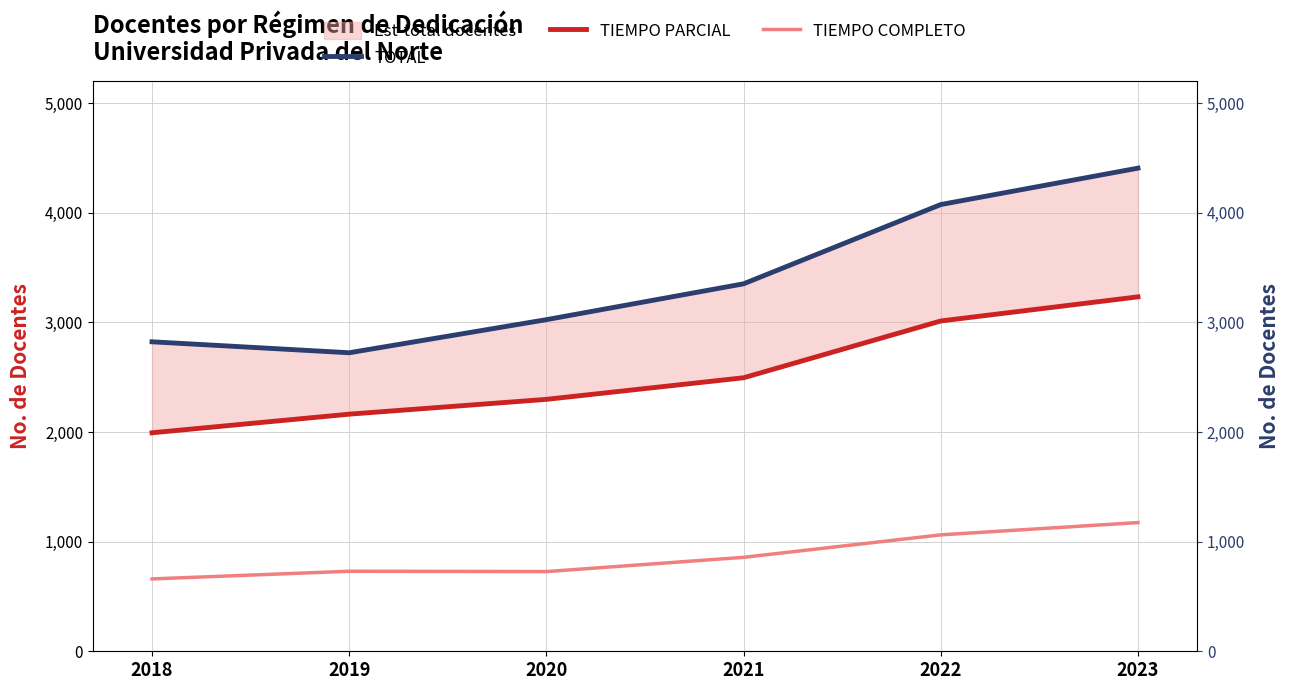

At which category does TIEMPO COMPLETO reach its first local valley?

2020